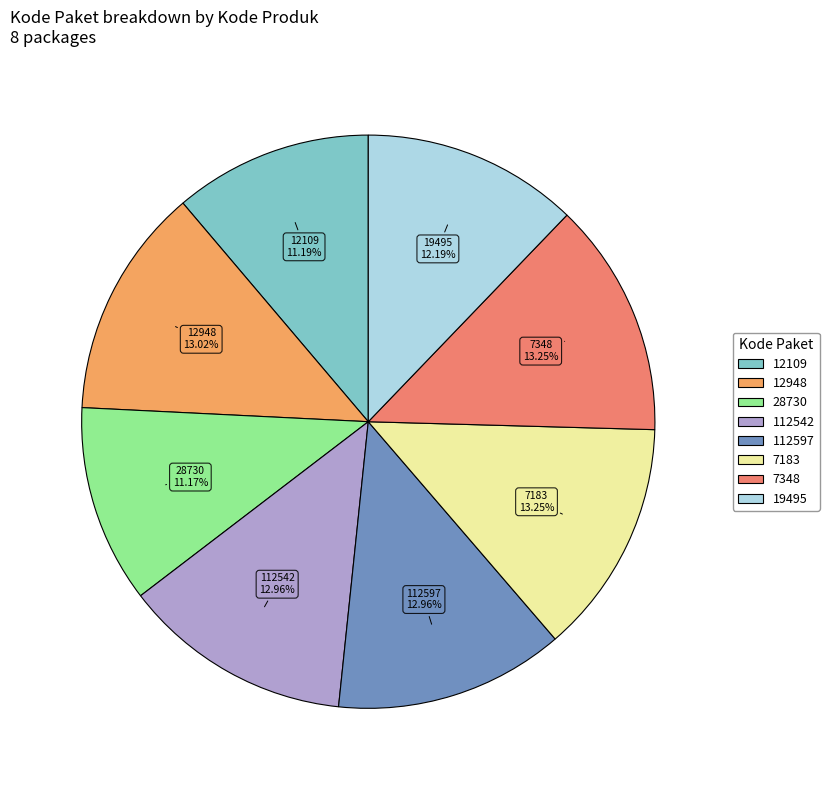

To the nearest percent, what is the combined percentage of 19495 and 7348?

25%